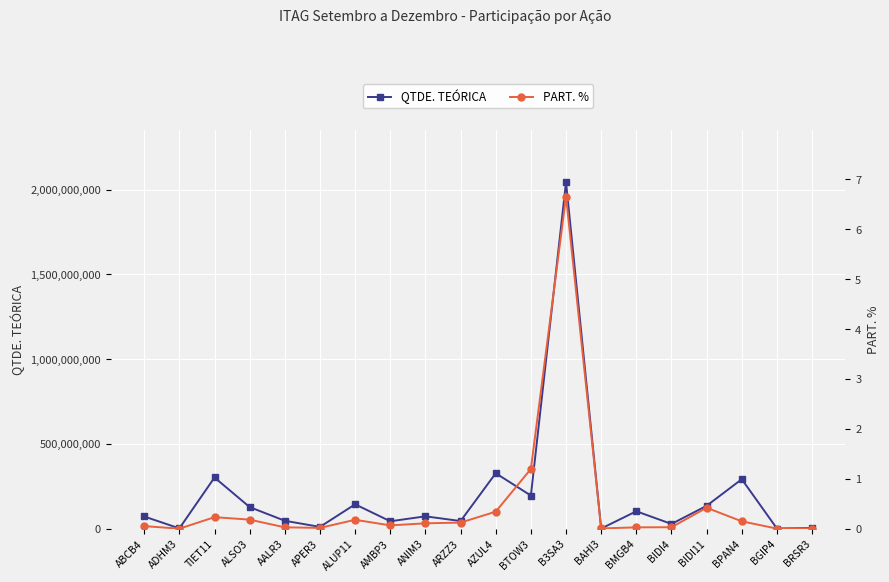

How many interior local valleys does the PART. % series have?

5